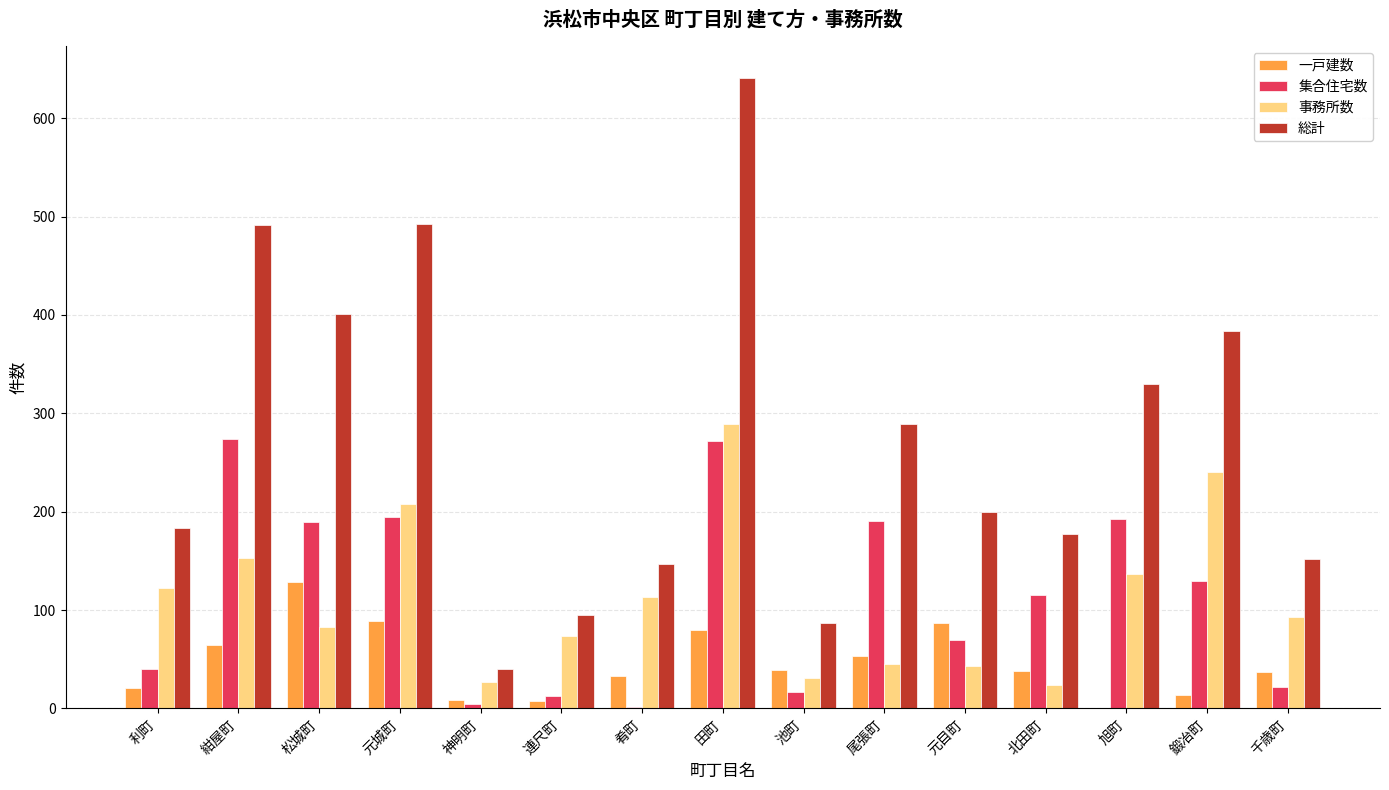

True or false: 事務所数 has a value of 113 at 肴町.

True